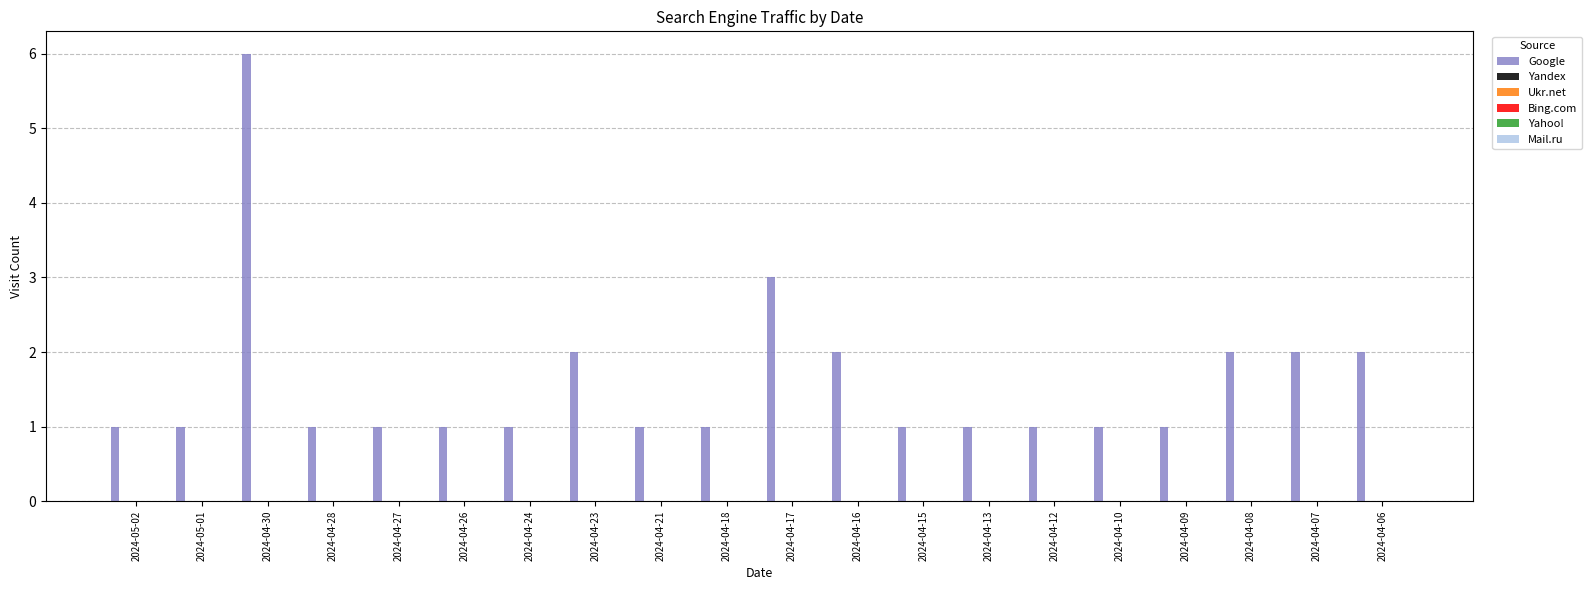

What is the value of the 18th bar from the left?

2